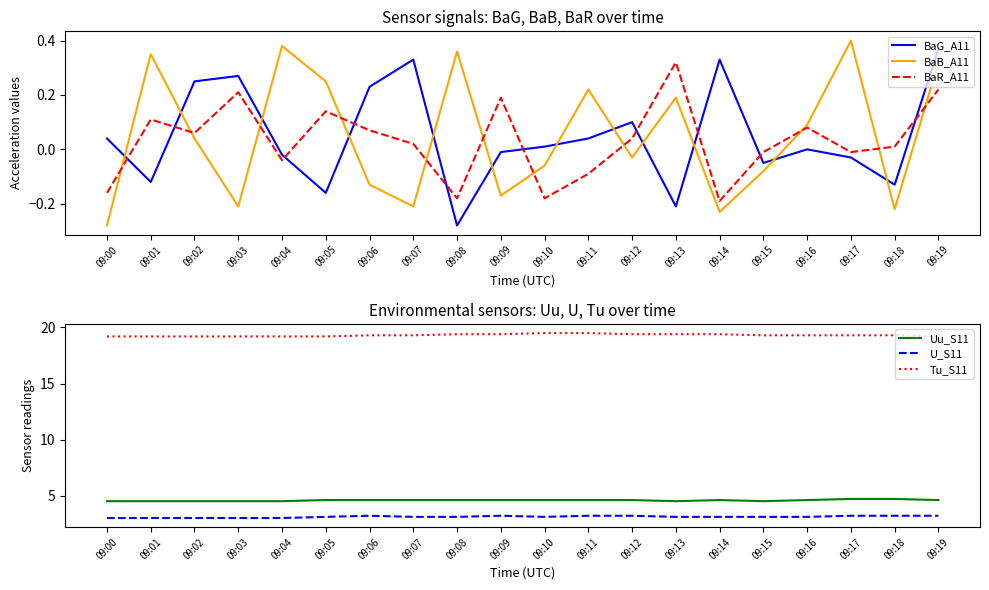

True or false: BaR_A11 and Tu_S11 intersect in this chart.

False